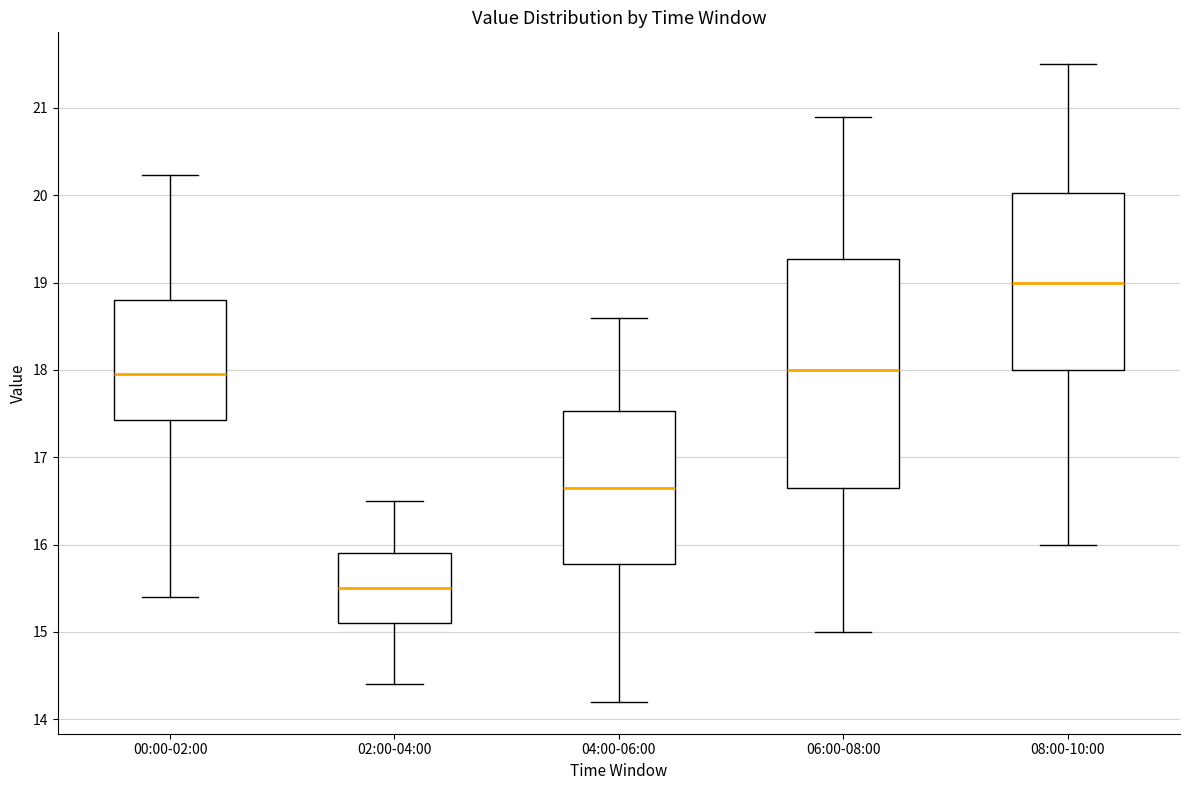

Reading left to right, read every box against the y-axis: the position of its median line, the range the box covers, and the ends of its whiskers. The values are not printed on the chart, so give them approximately, as read against the axis.

00:00-02:00: median 18.0, box 17.4 to 18.8, whiskers 15.4 to 20.2
02:00-04:00: median 15.5, box 15.1 to 15.9, whiskers 14.4 to 16.5
04:00-06:00: median 16.7, box 15.8 to 17.5, whiskers 14.2 to 18.6
06:00-08:00: median 18.0, box 16.7 to 19.3, whiskers 15.0 to 20.9
08:00-10:00: median 19.0, box 18.0 to 20.0, whiskers 16.0 to 21.5